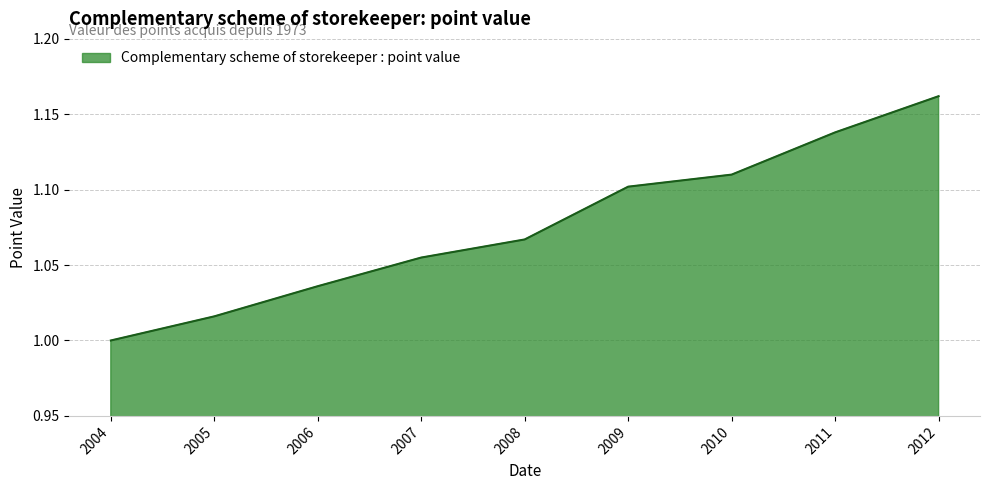

Is it true that the value at 2004 is 1.0?

True